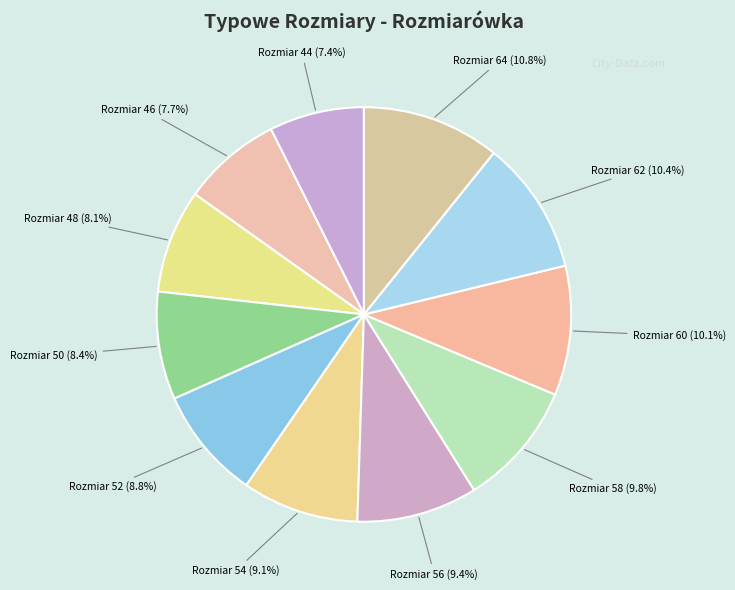

Count the number of slices in the pie.

11